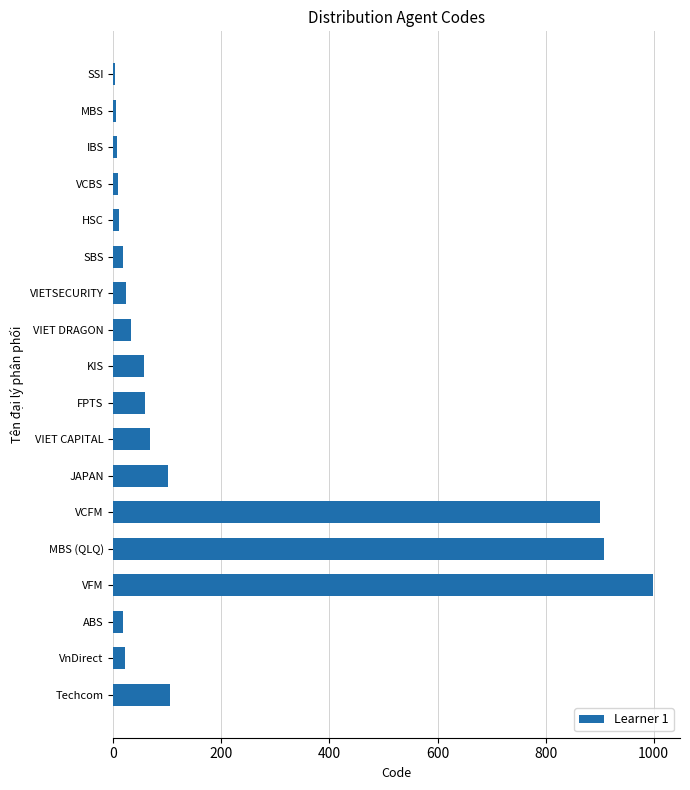

Which category has the highest value across all series?

VFM